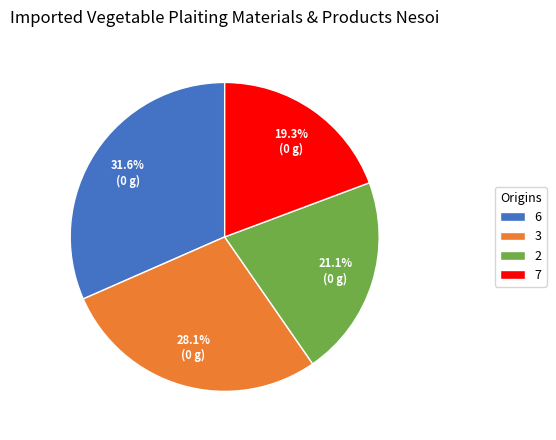

Between 6 and 7, which is larger?

6